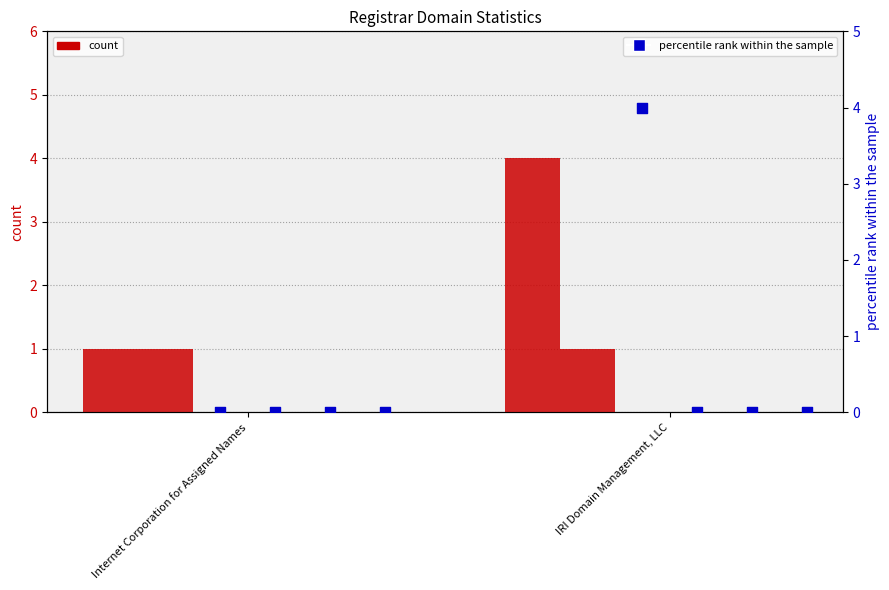

At which category is the sum across all series the highest?

IRI Domain Management, LLC